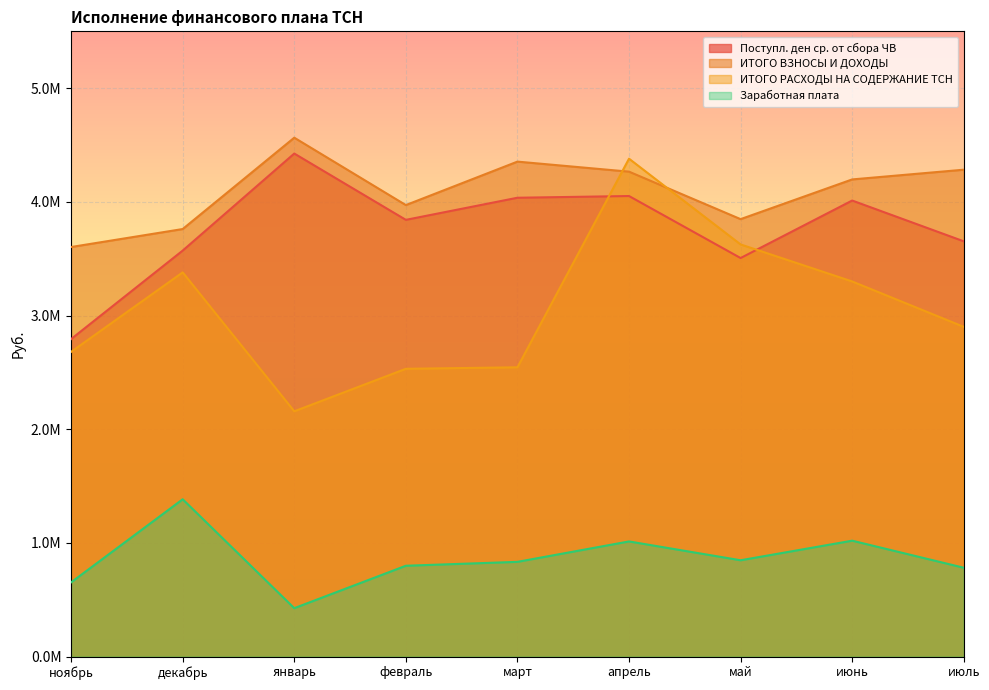

What is the value of the Заработная плата point at the 7th from the left?

847323.1